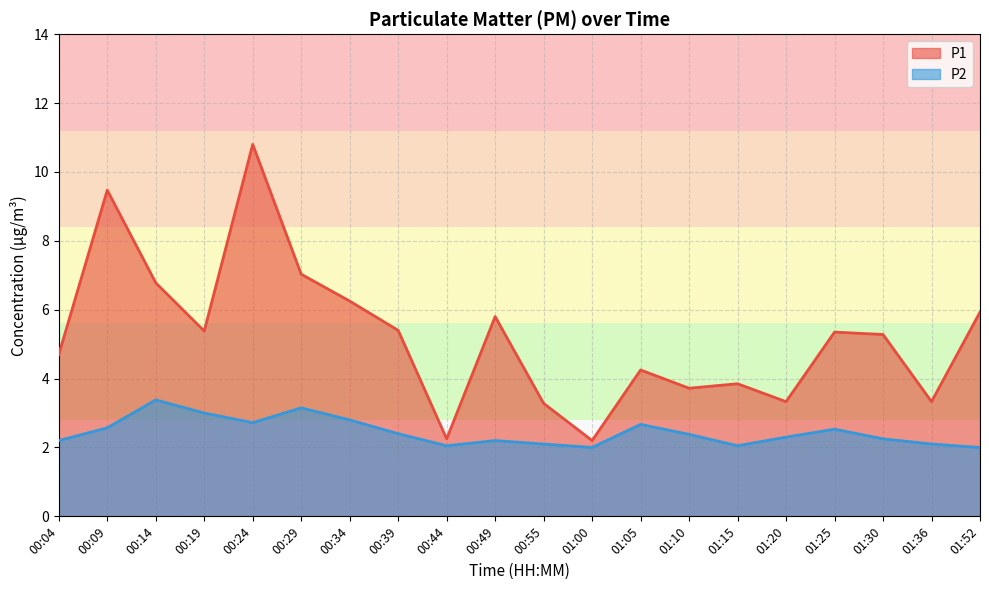

Reading left to right, what are all the values shown in this chart?

P1: 00:04=4.7	00:09=9.5	00:14=6.8	00:19=5.4	00:24=10.8	00:29=7.0	00:34=6.2	00:39=5.4	00:44=2.2	00:49=5.8	00:55=3.3	01:00=2.2	01:05=4.2	01:10=3.7	01:15=3.9	01:20=3.3	01:25=5.3	01:30=5.3	01:36=3.3	01:52=5.9
P2: 00:04=2.2	00:09=2.6	00:14=3.4	00:19=3.0	00:24=2.7	00:29=3.1	00:34=2.8	00:39=2.4	00:44=2.0	00:49=2.2	00:55=2.1	01:00=2.0	01:05=2.7	01:10=2.4	01:15=2.0	01:20=2.3	01:25=2.5	01:30=2.2	01:36=2.1	01:52=2.0